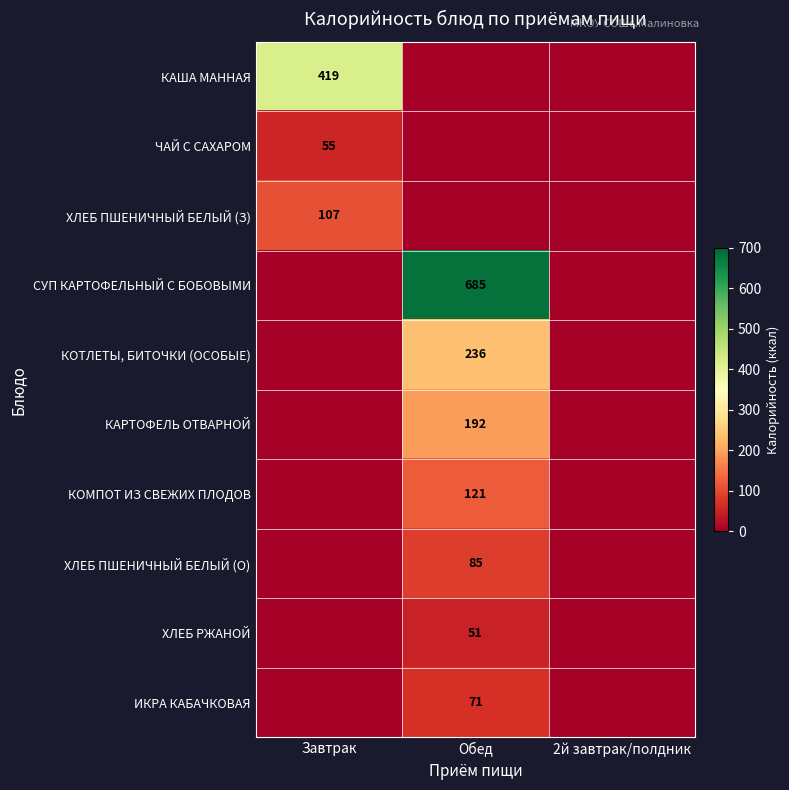

The value of КАША МАННАЯ at Завтрак is 419. True or false?

True